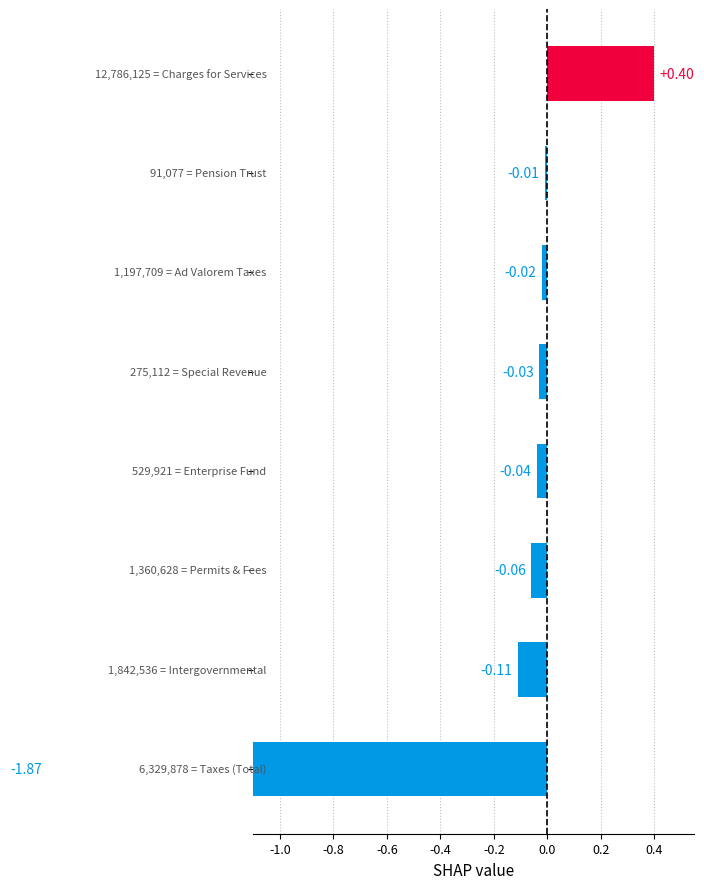

The value at -0.2 is -0.0. True or false?

True